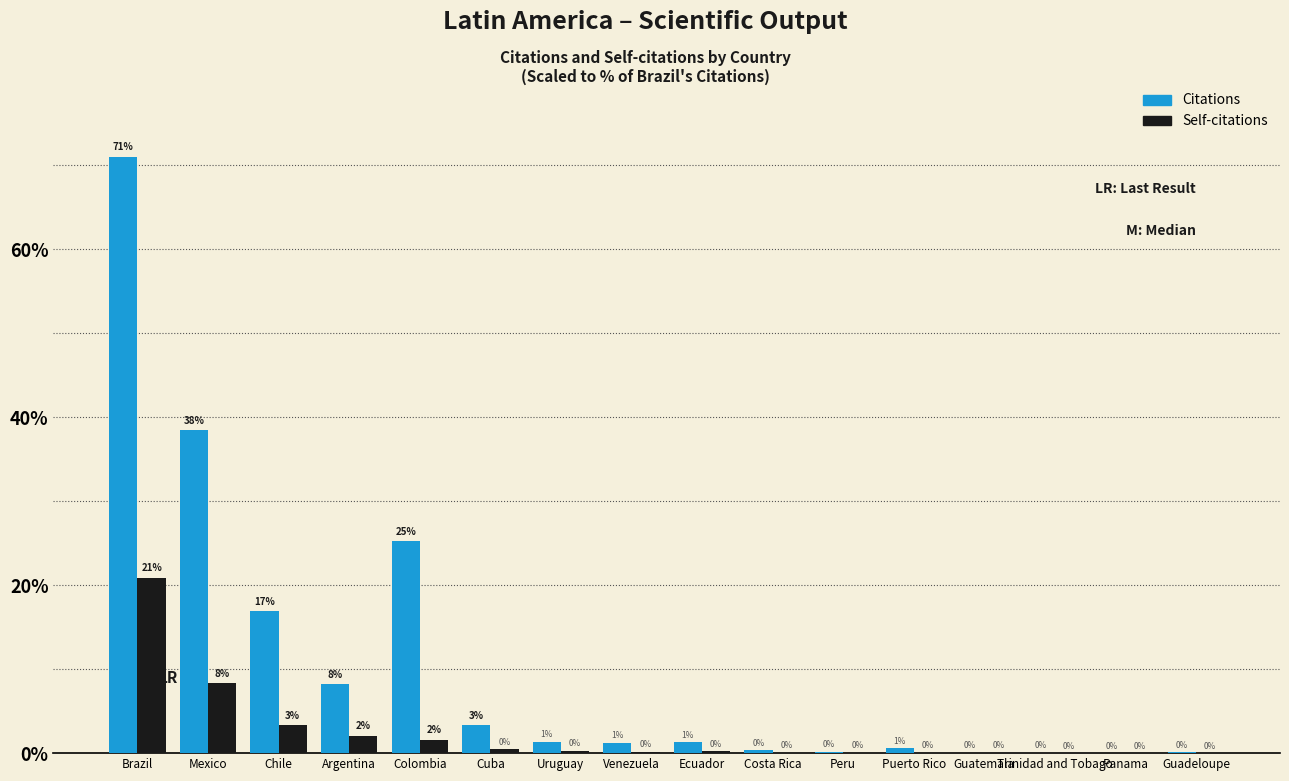

How many groups of bars are there?

16